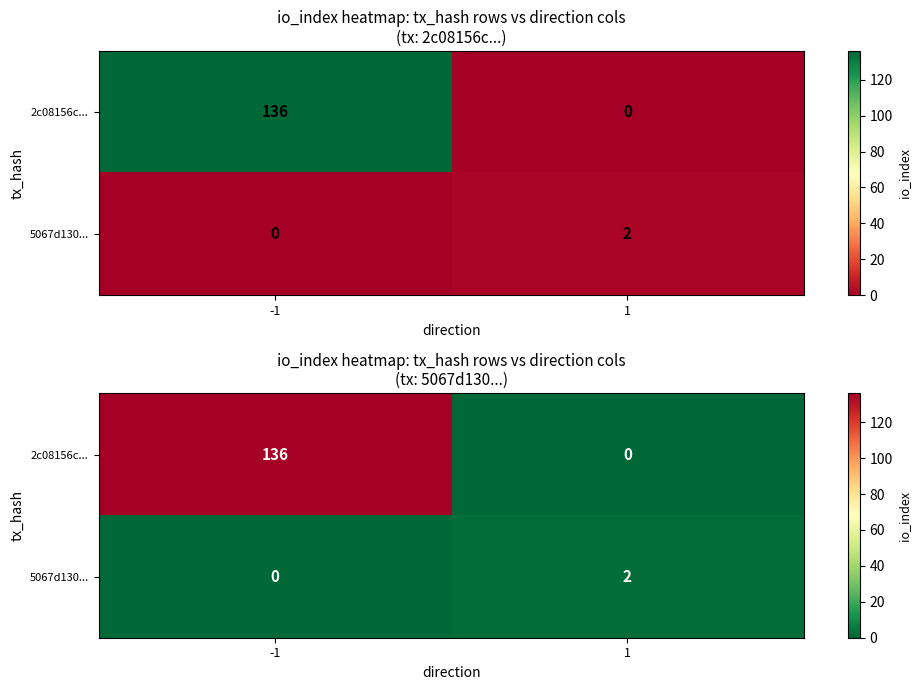

How many series are shown in this chart?

2